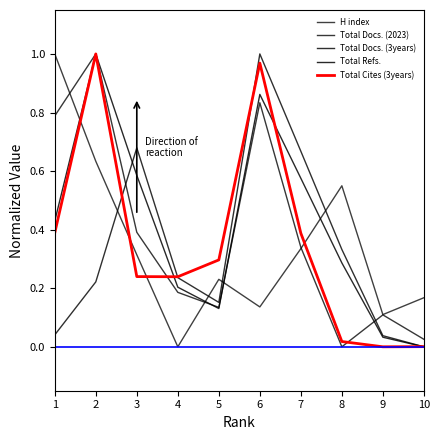

At which category is the sum across all series the highest?

2